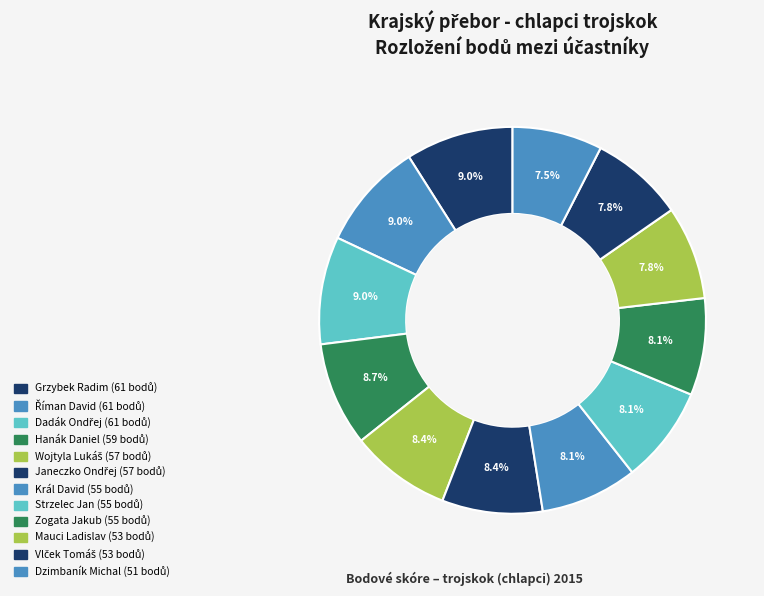

The Říman David slice represents 9% of the pie. True or false?

True